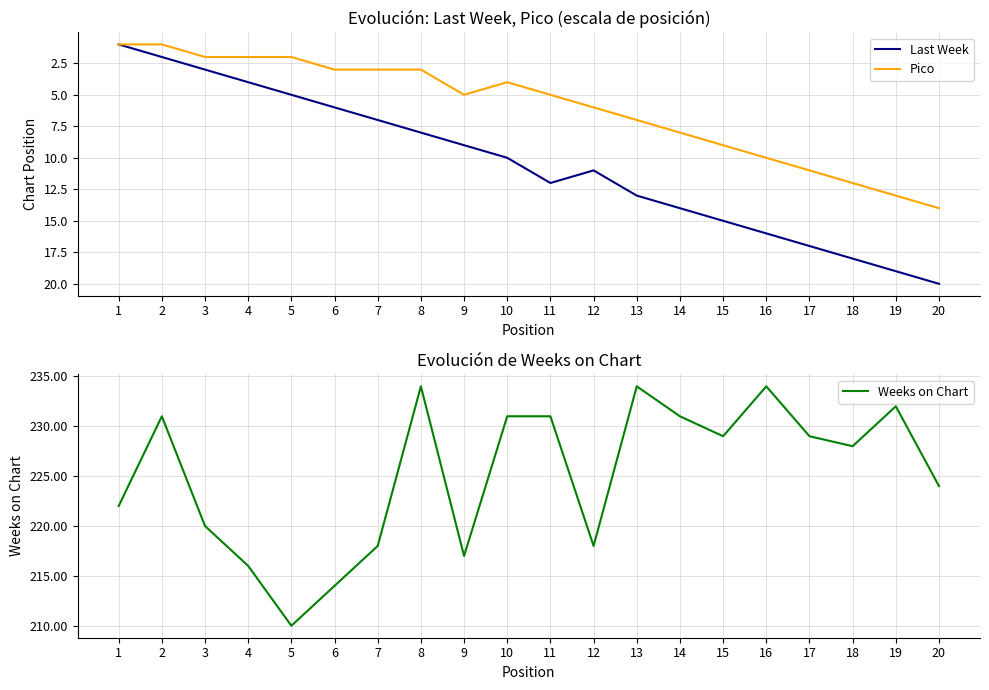

What are all the series names shown in the legend?

Last Week, Pico, Weeks on Chart